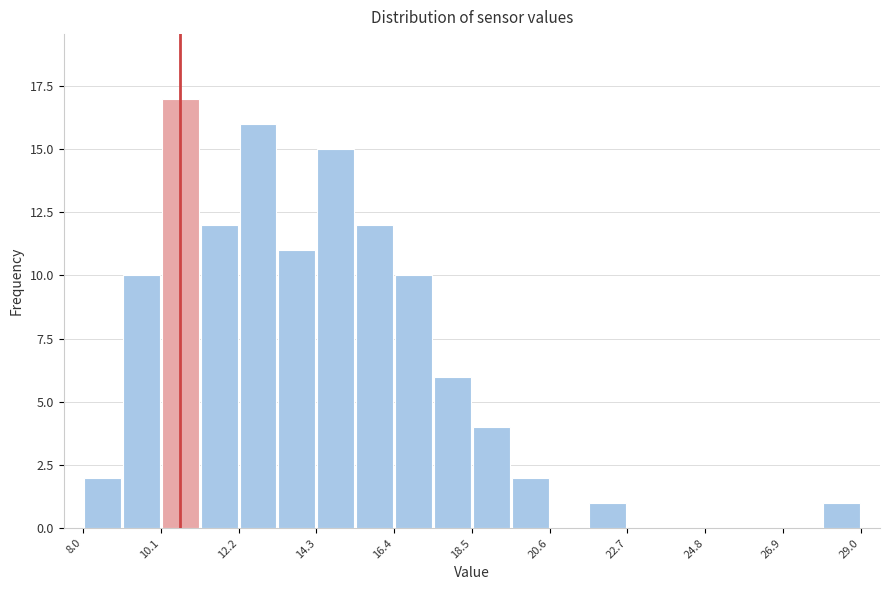

Around what value on the x-axis is the tallest bar? Give the approximate position of its centre, as read against the axis.

10.5